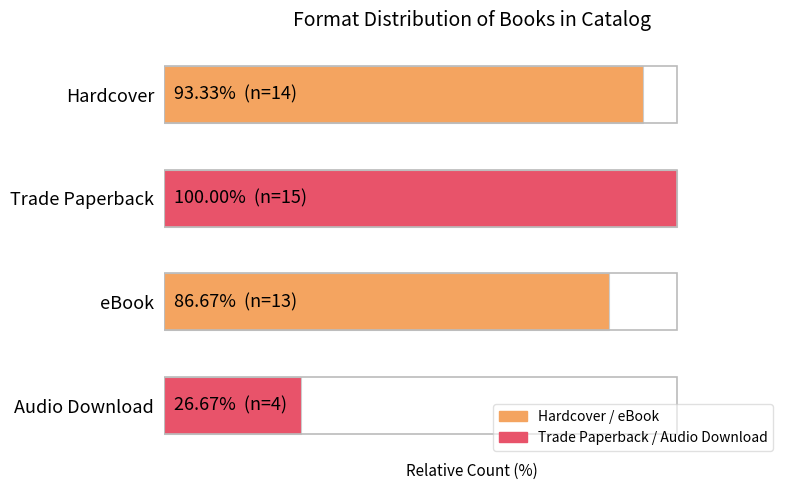

Where is the data nearest to the value 63?

eBook